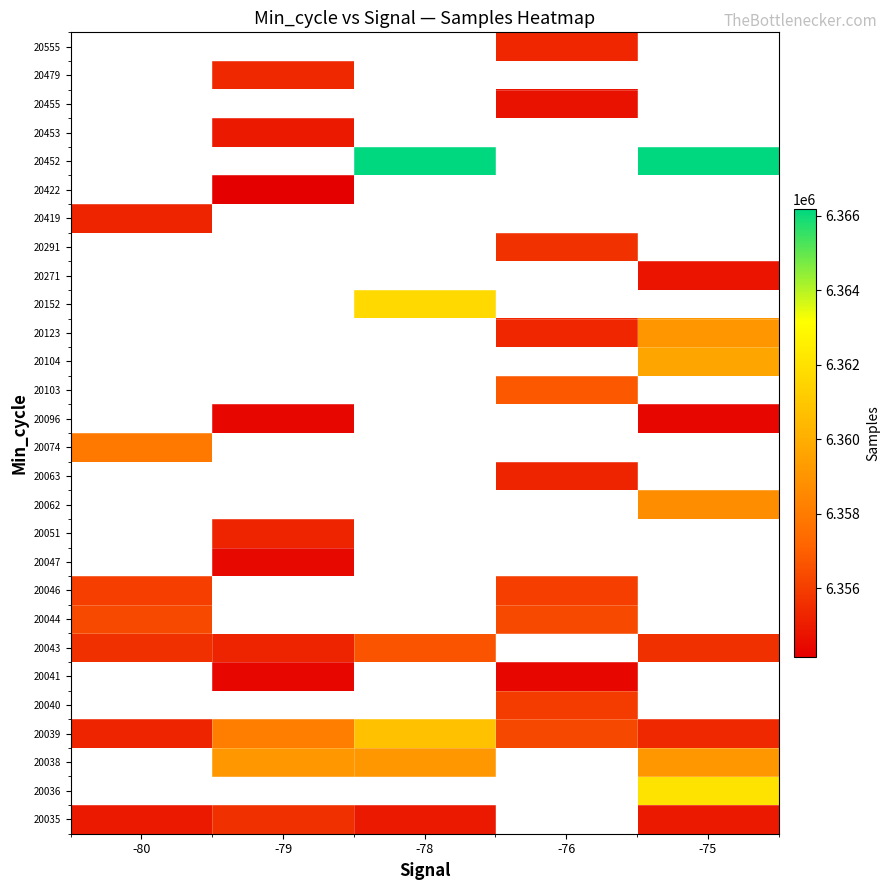

Is the value of 20051 at -75 greater than the value of 20040 at -78?

No